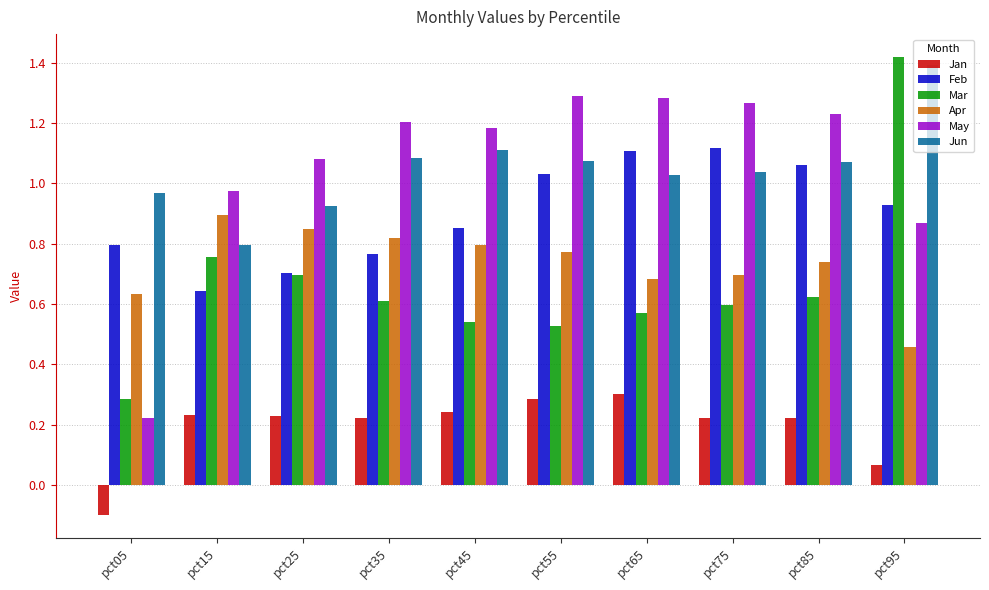

The value of Feb at pct55 is 0.4. True or false?

False